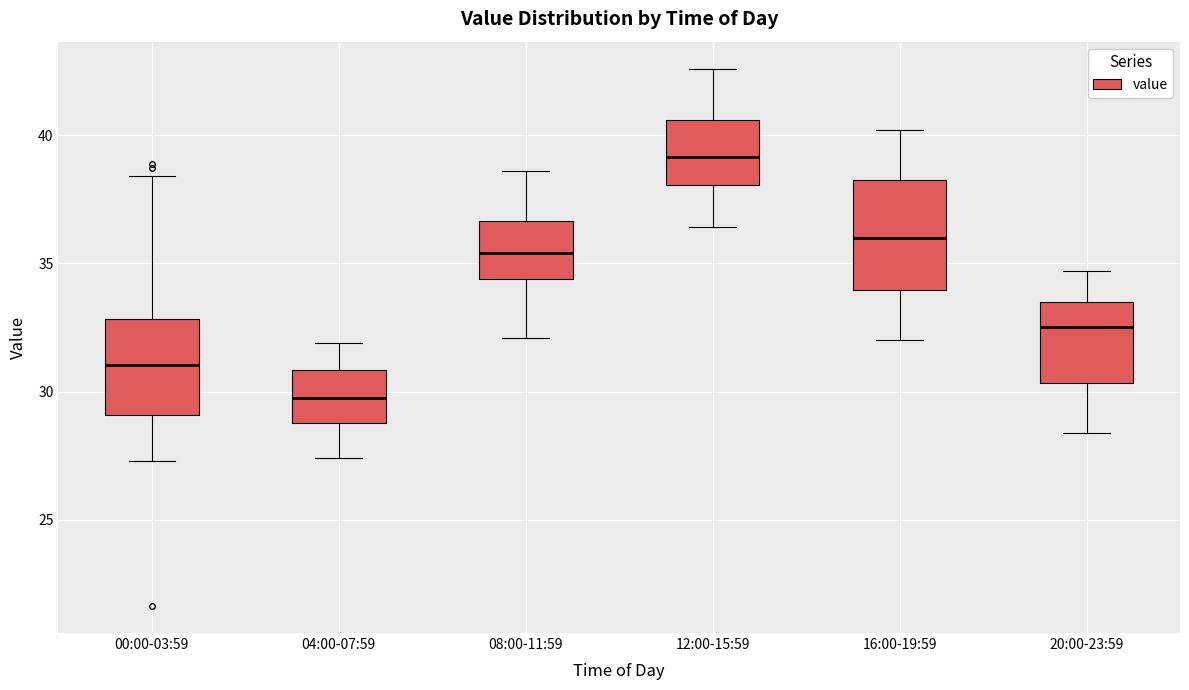

Which box is the tallest, from its lower edge to its upper edge?

16:00-19:59